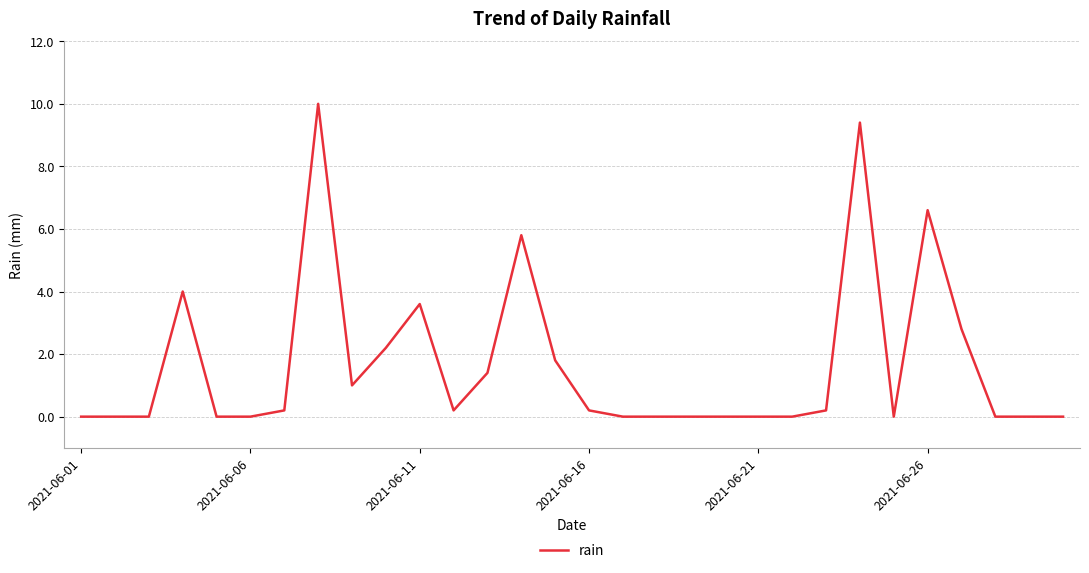

Reading left to right, transcribe all the data shown in this chart.

0.0	0.0	0.0	4.0	0.0	0.0	0.2	10.0	1.0	2.2	3.6	0.2	1.4	5.8	1.8	0.2	0.0	0.0	0.0	0.0	0.0	0.0	0.2	9.4	0.0	6.6	2.8	0.0	0.0	0.0